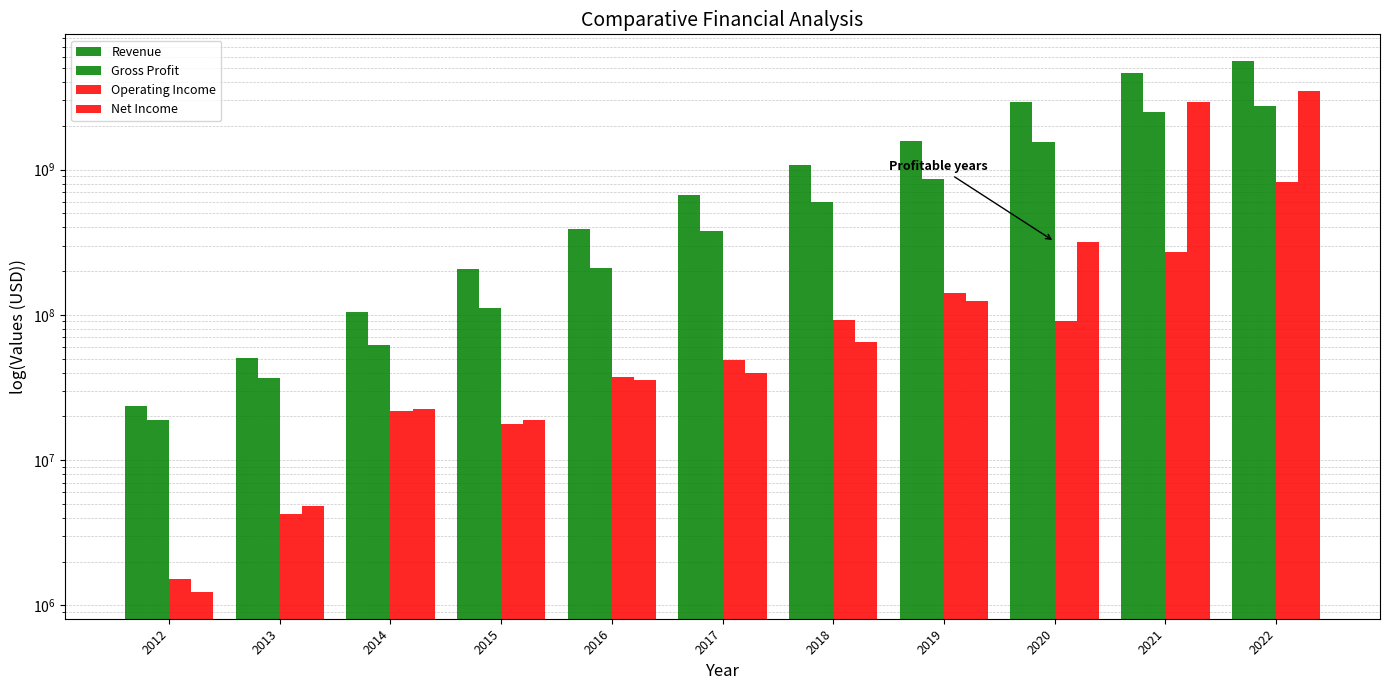

Count the number of data series in this chart.

4